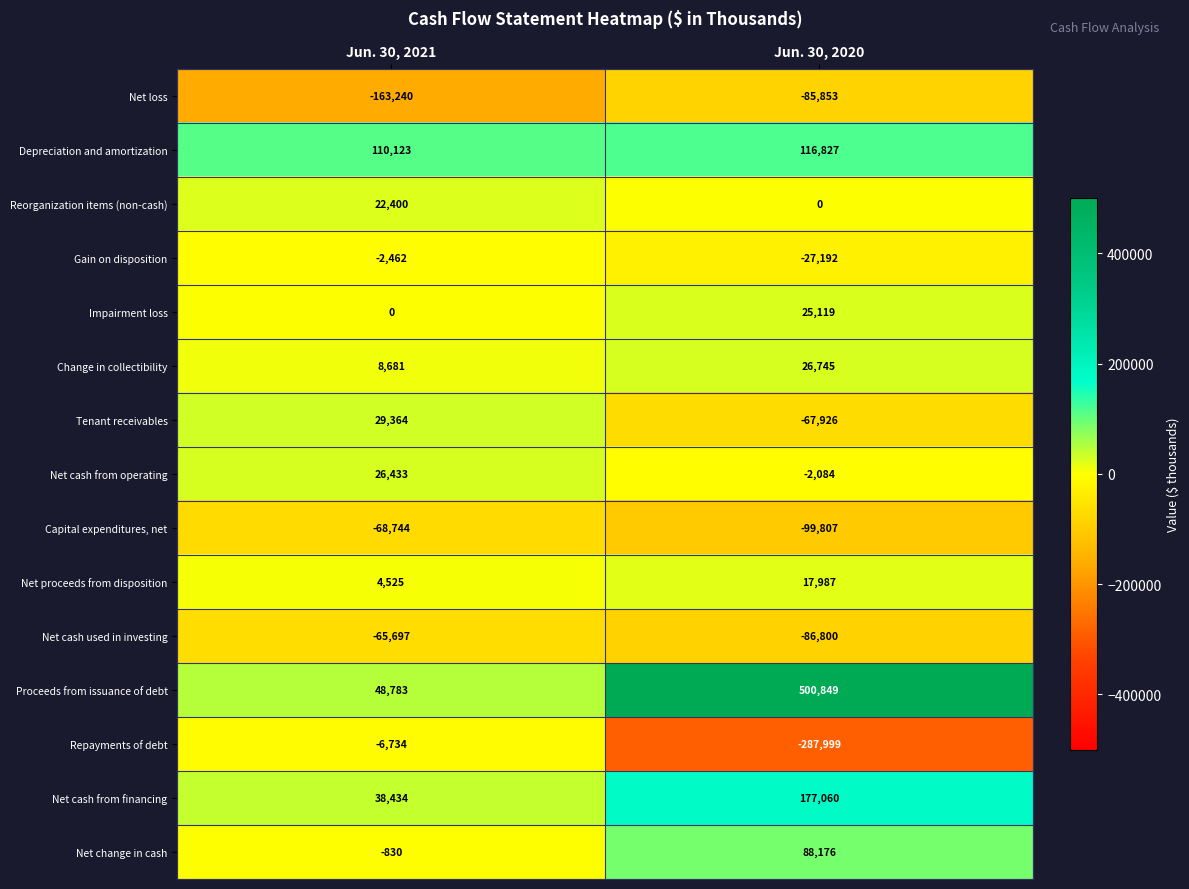

Rank the series at Jun. 30, 2020 from lowest to highest value.

Repayments of debt, Capital expenditures, net, Net cash used in investing, Net loss, Tenant receivables, Gain on disposition, Net cash from operating, Reorganization items (non-cash), Net proceeds from disposition, Impairment loss, Change in collectibility, Net change in cash, Depreciation and amortization, Net cash from financing, Proceeds from issuance of debt